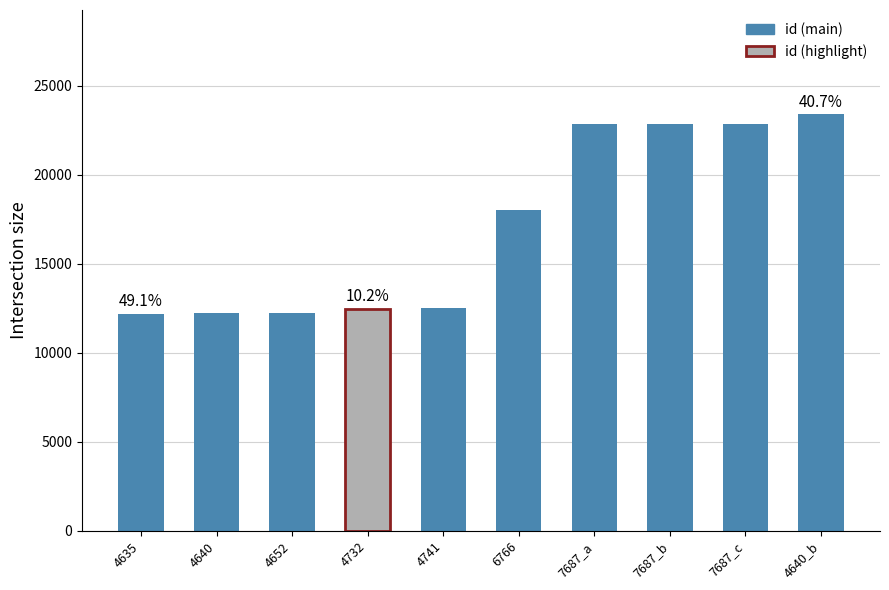

Approximately how many times larger is the value at 4640 compared to 4652?

1.0